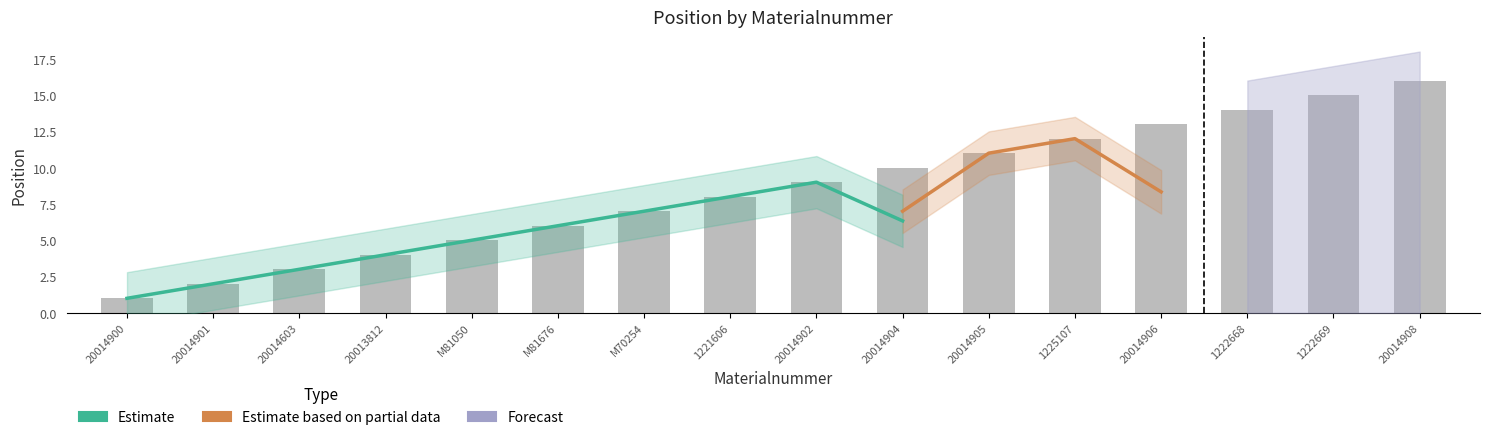

List the labels in order of value, largest first.

20014908, 1222669, 1222668, 20014906, 1225107, 20014905, 20014904, 20014902, 1221606, M70254, M81676, M81050, 20013812, 20014603, 20014901, 20014900